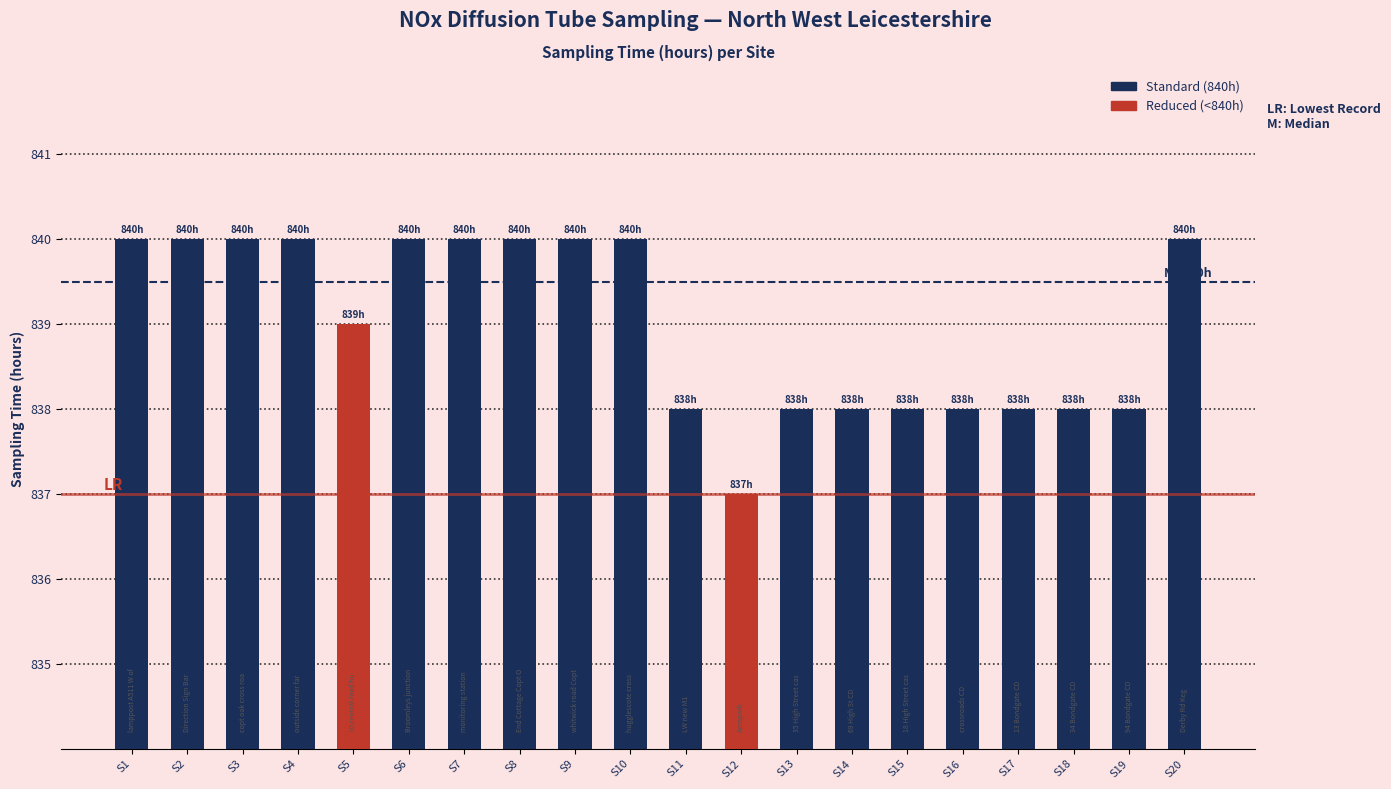

Reading left to right, what are all the values shown in this chart?

840	840	840	840	839	840	840	840	840	840	838	837	838	838	838	838	838	838	838	840